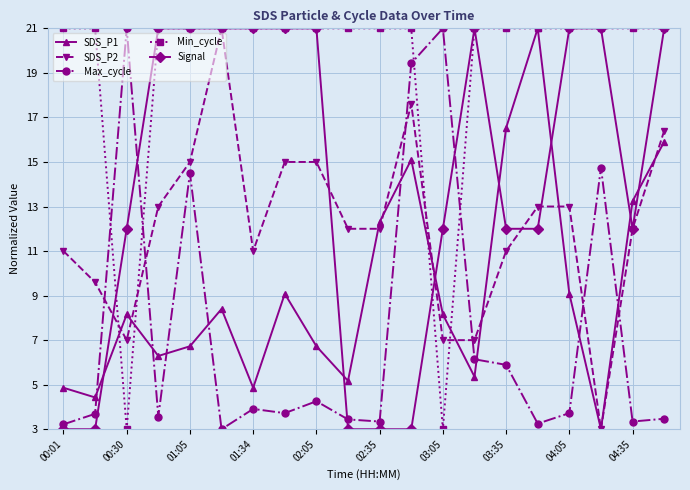

What is the smallest value displayed?

3.0